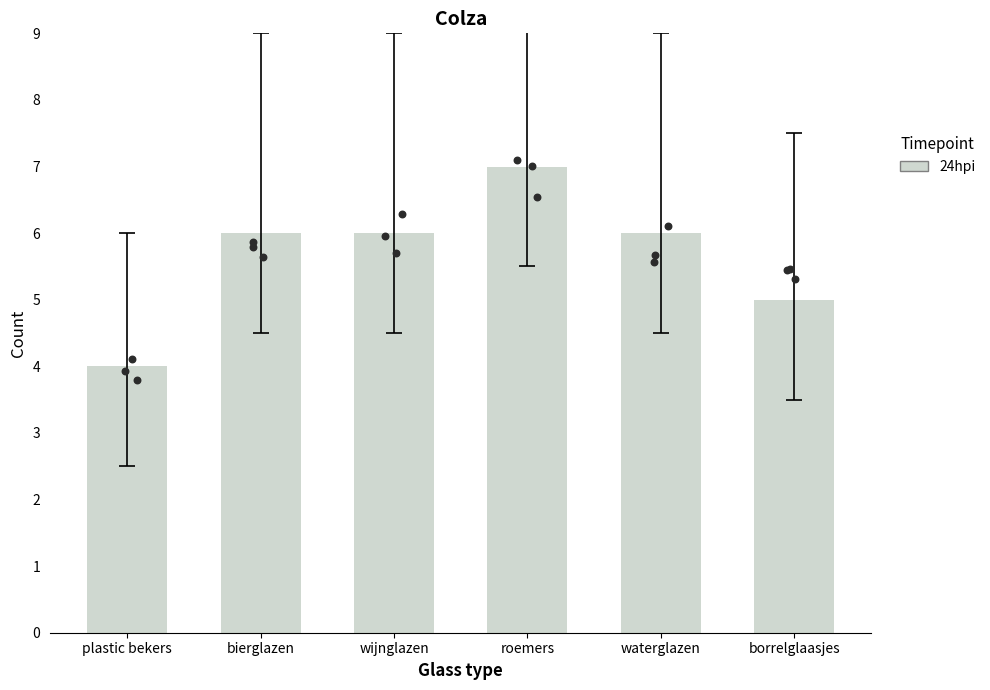

Which has a higher value, roemers or borrelglaasjes?

roemers